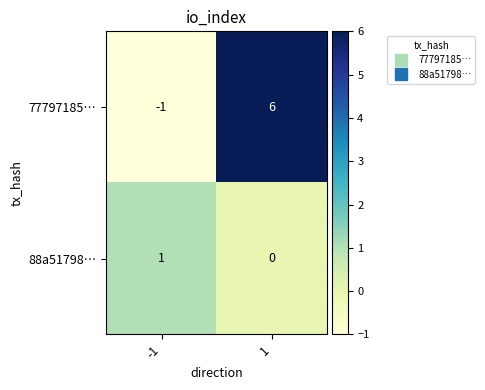

Which category has the lowest value across all series?

-1